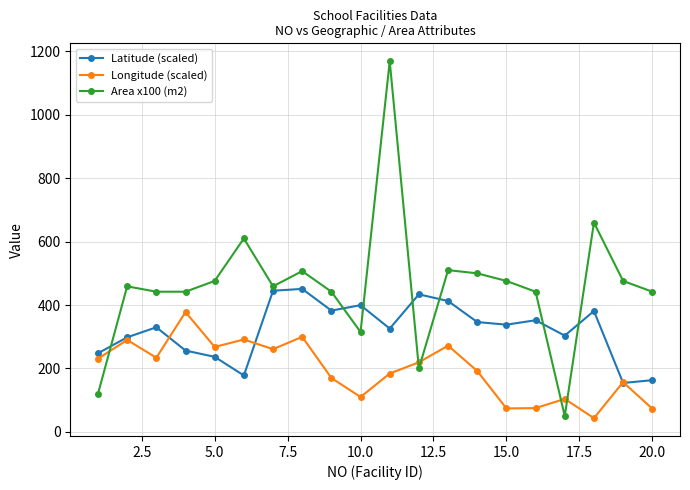

What is the value of the Latitude (scaled) point at the 9th from the left?

382.5